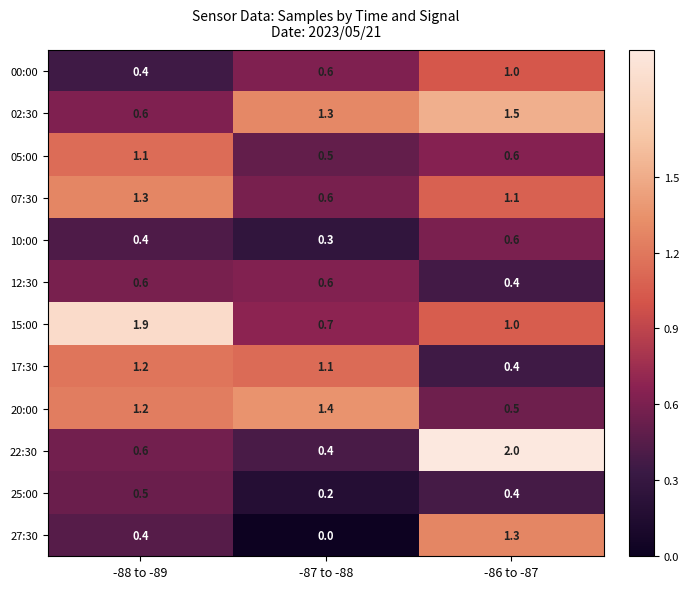

At which label does 15:00 first exceed 1?

-88 to -89